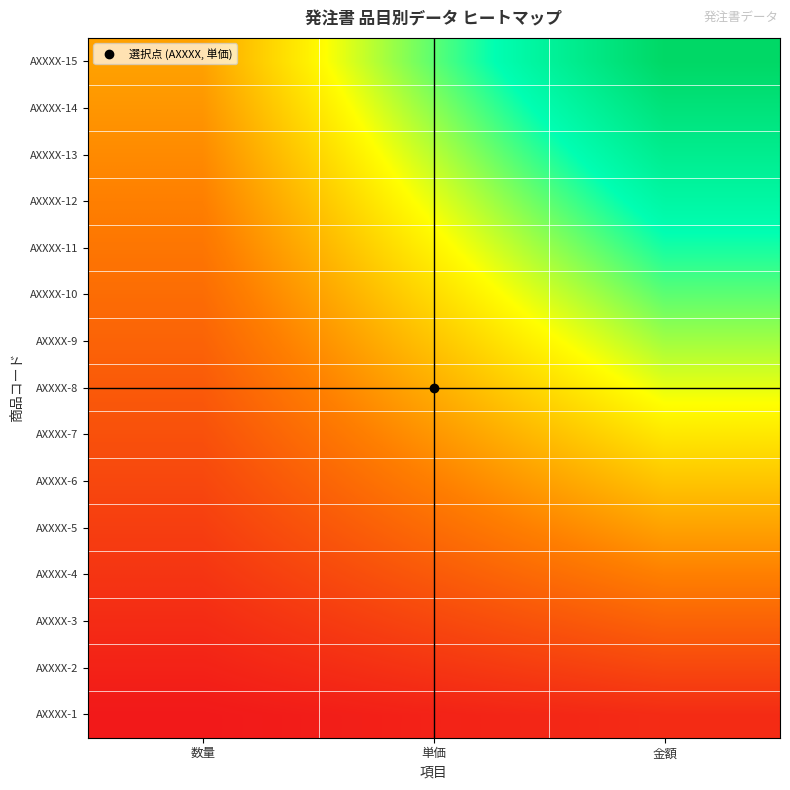

At which category is the sum across all series the highest?

金額